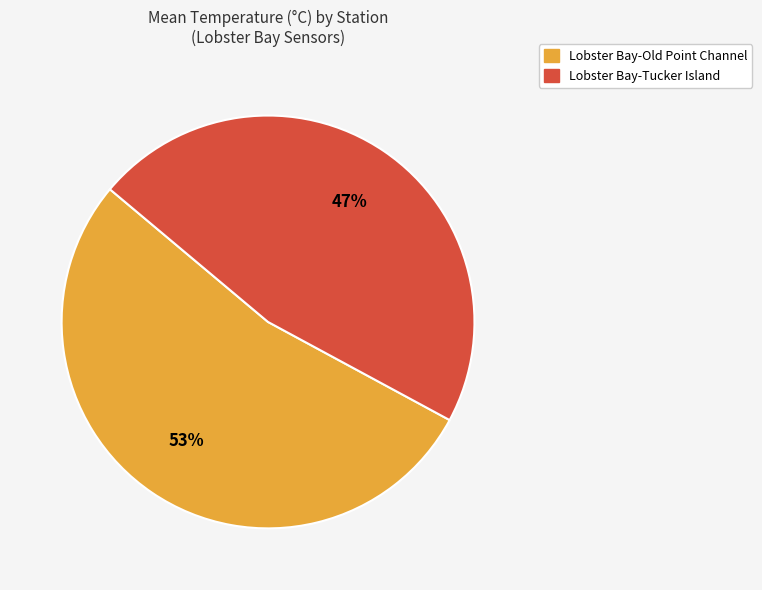

Is the sum of Lobster Bay-Tucker Island and Lobster Bay-Old Point Channel greater than half?

Yes